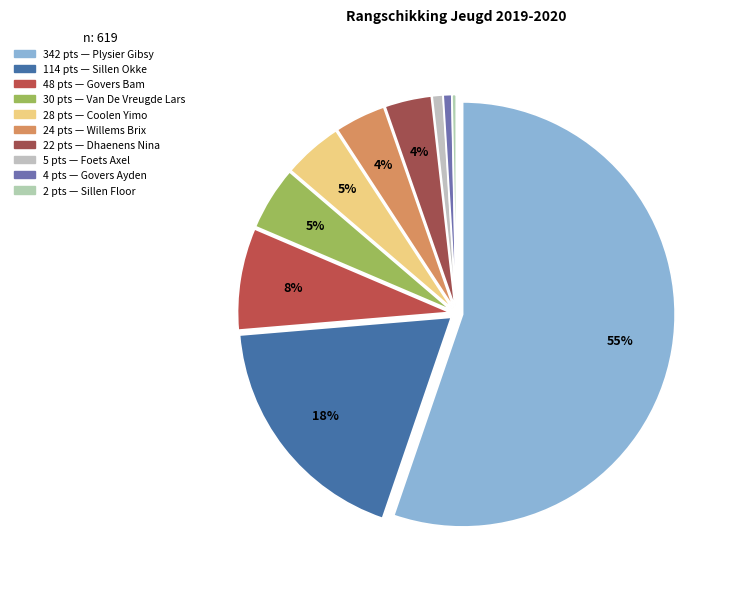

Count the number of slices in the pie.

10